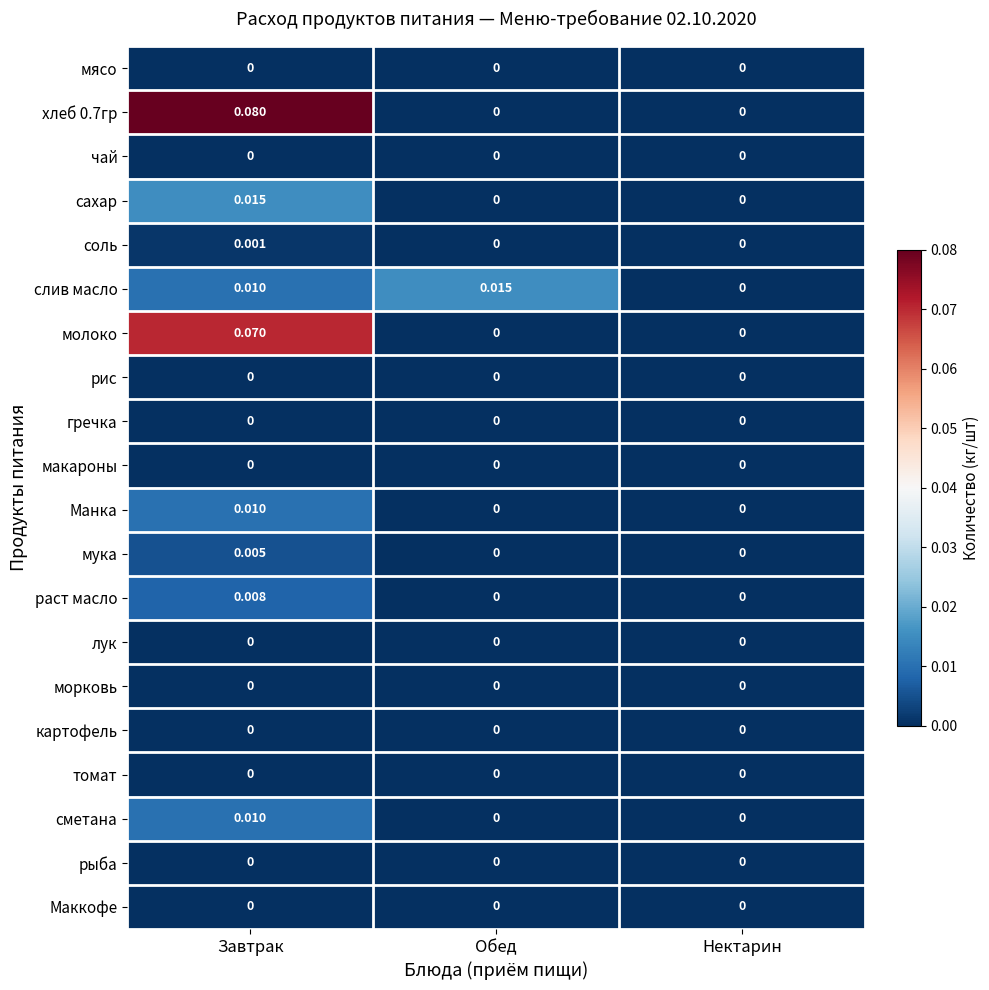

Which category has the highest value in the молоко series?

Завтрак